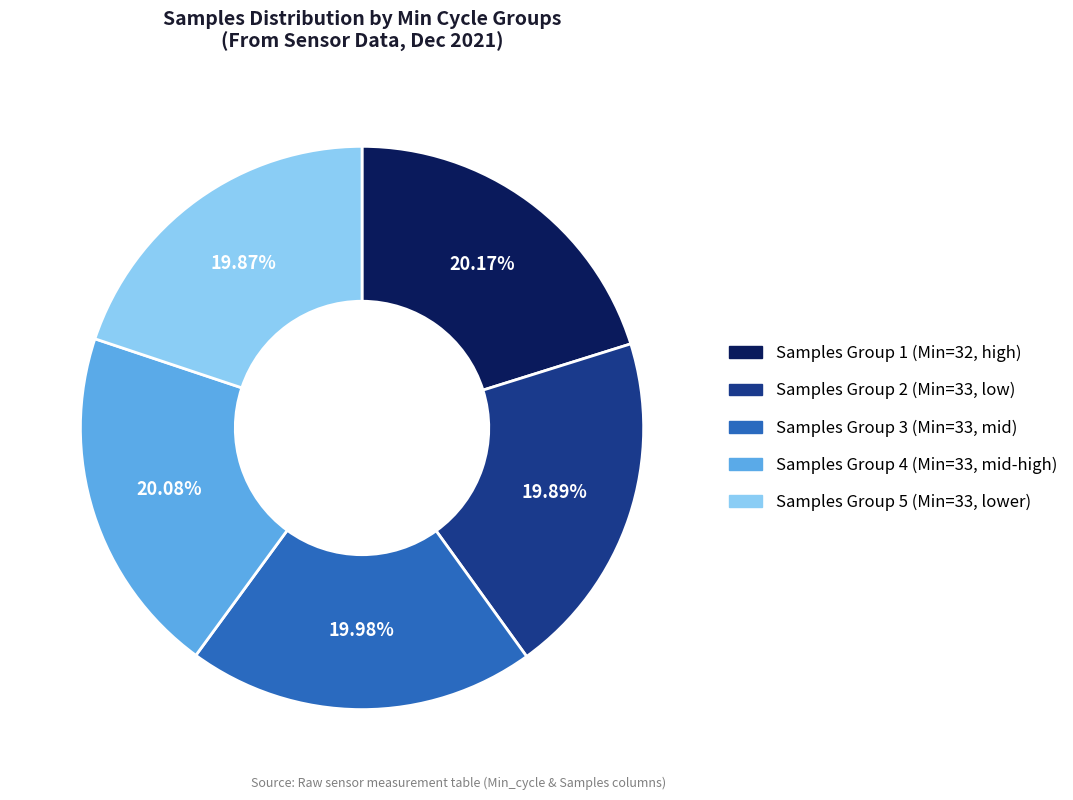

How many segments does this pie chart have?

5